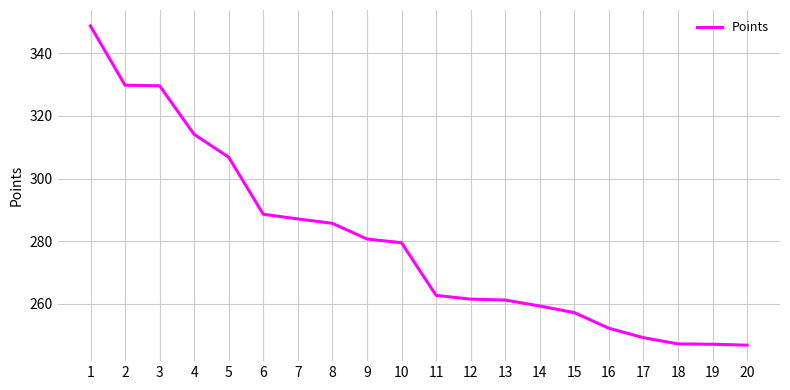

What is the maximum value shown in the chart?

348.7